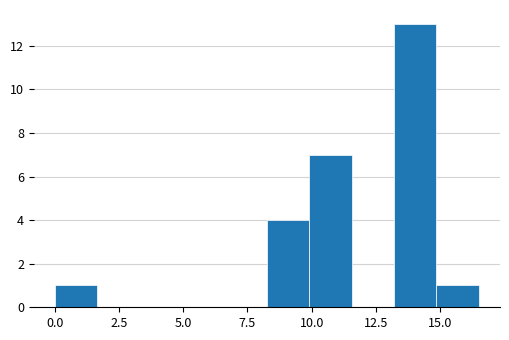

Read against the x-axis, roughly where is the centre of the tallest bar?

14.0